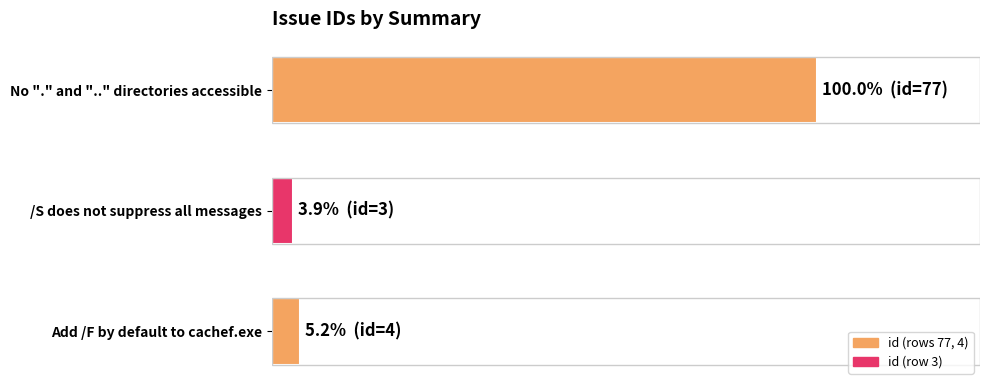

Are the bars horizontal?

Yes